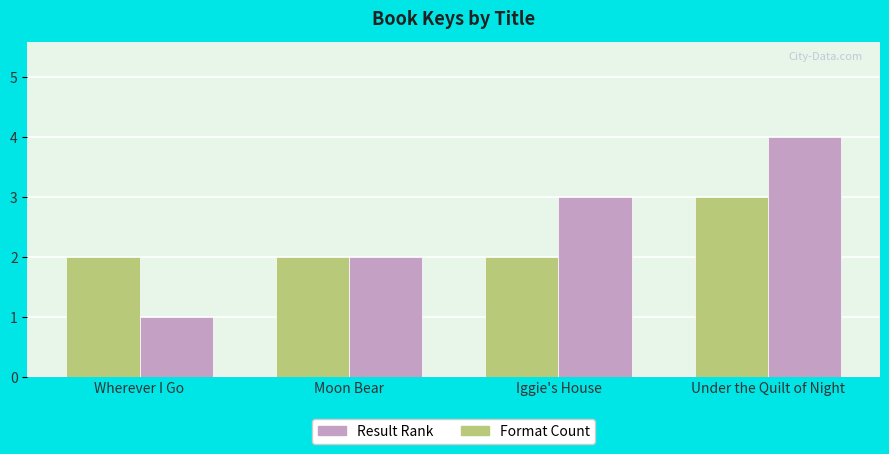

List the series in order of their overall mean, highest first.

Result Rank, Format Count